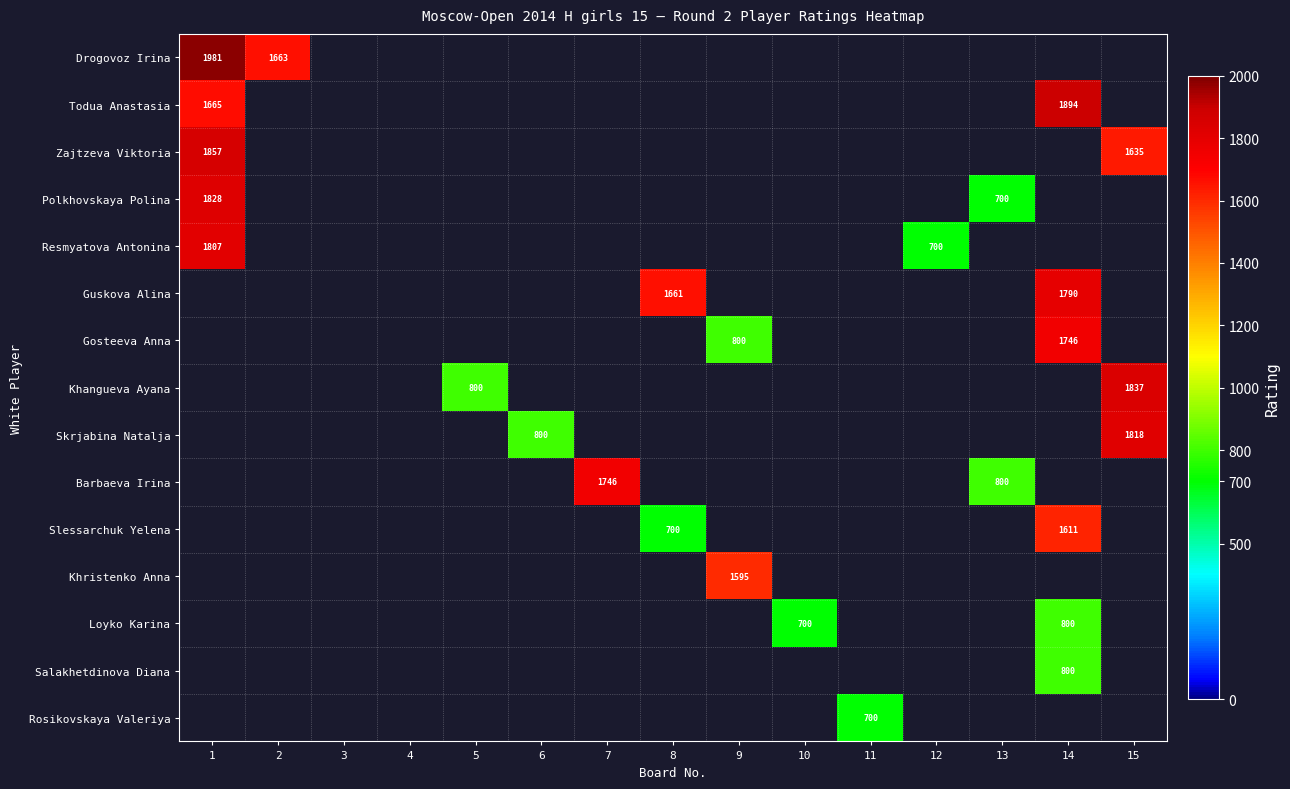

The value of Loyko Karina at 5 is -303. True or false?

False